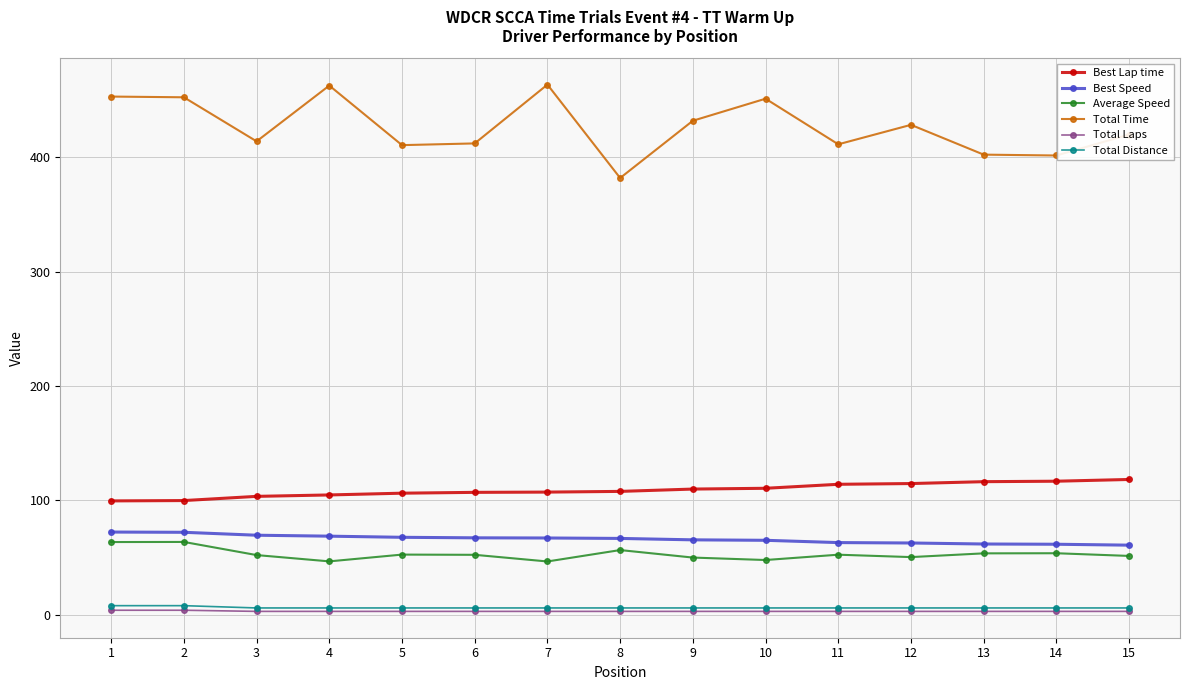

How many data points in Best Speed are above 66?

8